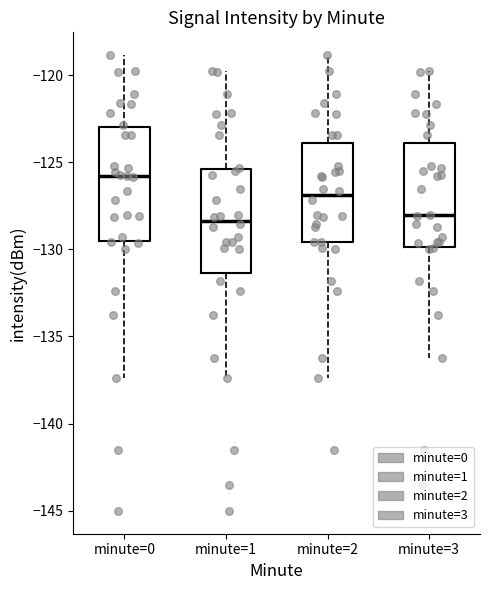

Reading left to right, read every box against the y-axis: the position of its median line, the range the box covers, and the ends of its whiskers. The values are not printed on the chart, so give them approximately, as read against the axis.

minute=0: median -126.0, box -129.5 to -123.0, whiskers -137.5 to -119.0
minute=1: median -128.5, box -131.5 to -125.5, whiskers -137.5 to -120.0
minute=2: median -127.0, box -129.5 to -124.0, whiskers -137.5 to -119.0
minute=3: median -128.0, box -130.0 to -124.0, whiskers -136.0 to -120.0